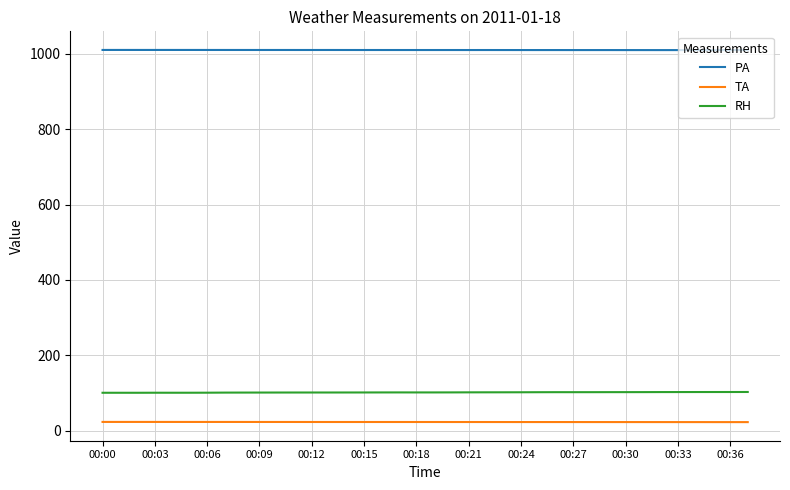

Which series has the largest total across all categories?

PA